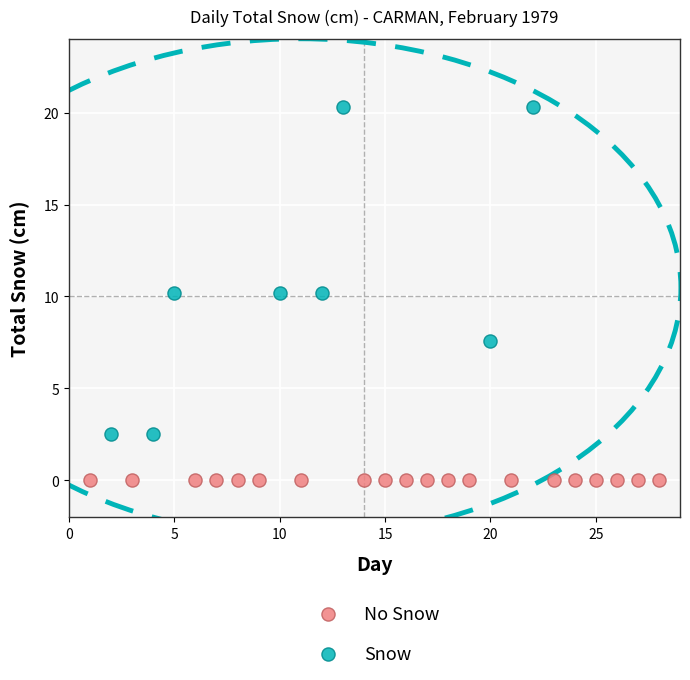

Which series reaches the maximum Y coordinate?

Snow